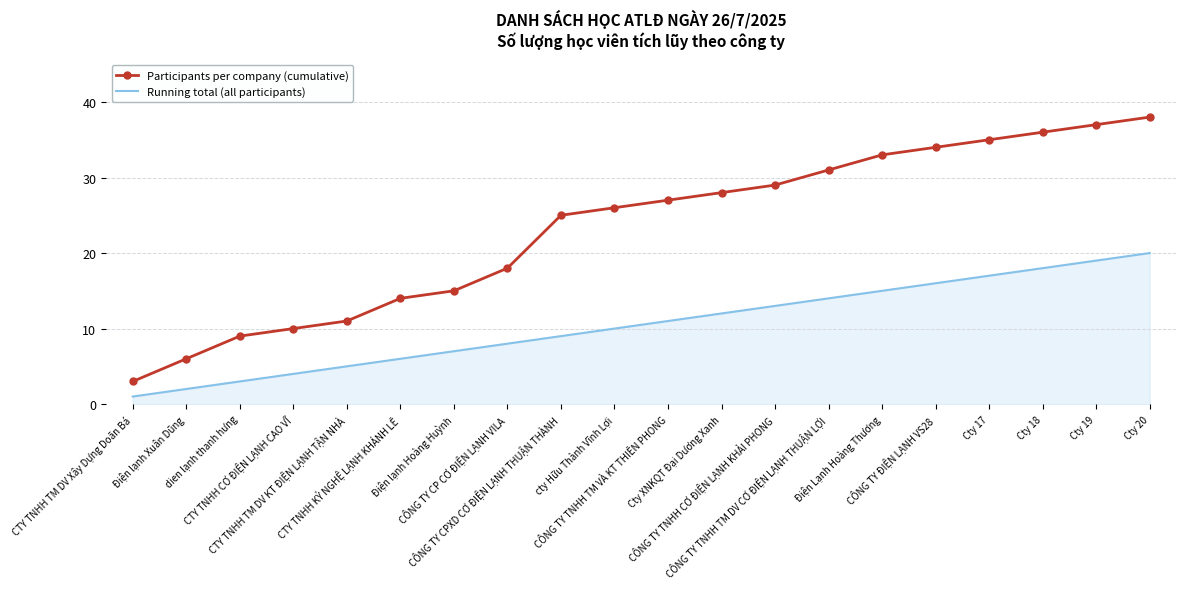

The Participants per company (cumulative) series shows 6 at Điện lạnh Xuân Dũng. True or false?

True